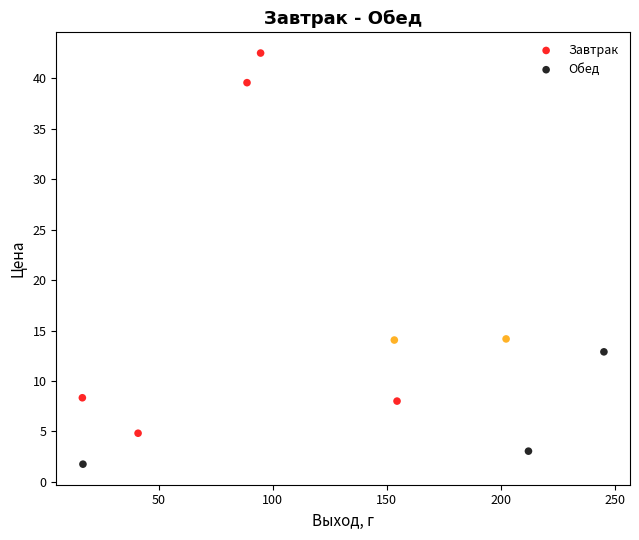

Which series contains the highest Y value?

Обед